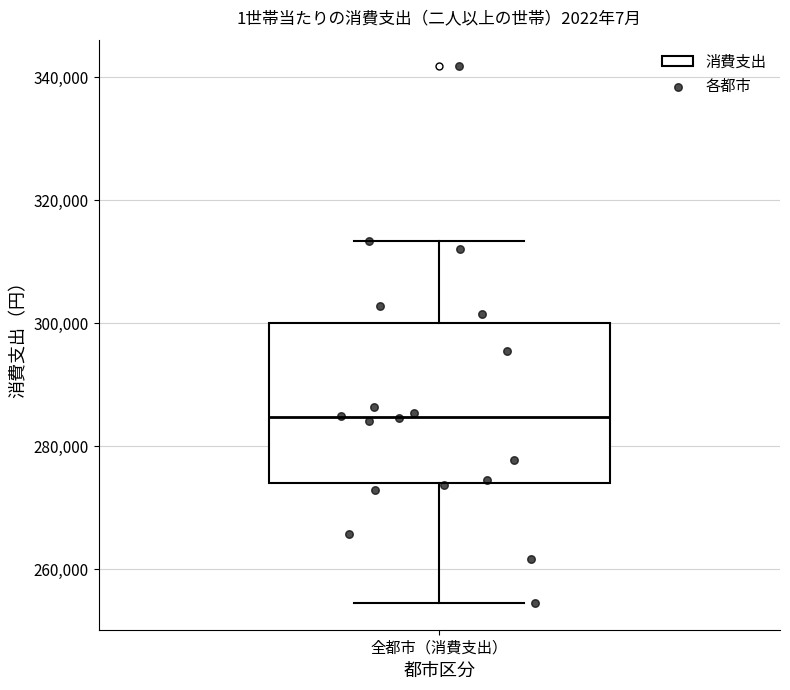

Where does the lower whisker of the box for 全都市（消費支出） end on the y-axis? The values are not printed on the chart, so give them approximately, as read against the axis.

254000